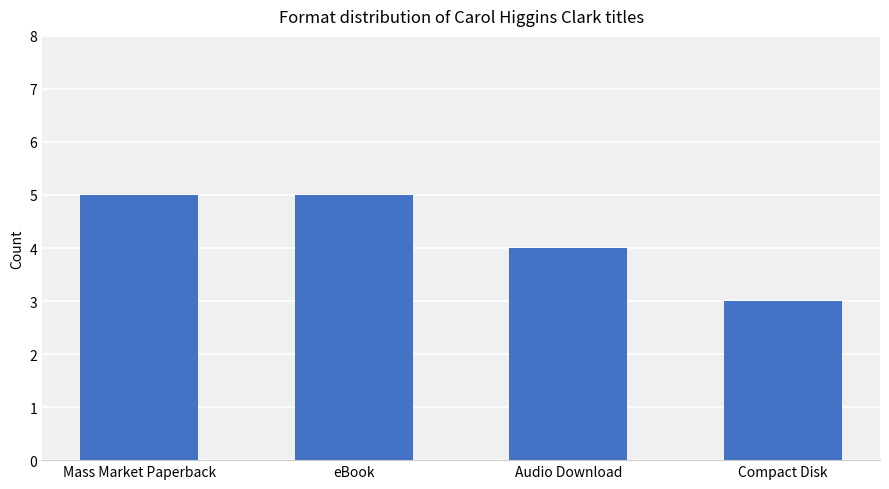

Between Audio Download and Compact Disk, which is larger?

Audio Download